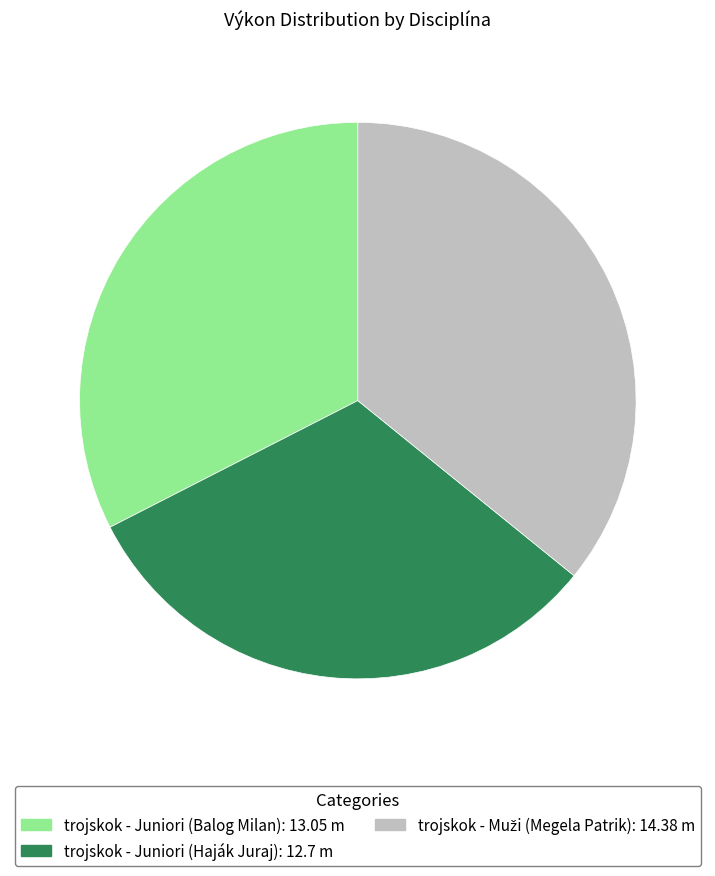

Do trojskok - Juniori (Haják Juraj) and trojskok - Juniori (Balog Milan) together represent more than half of the pie?

Yes